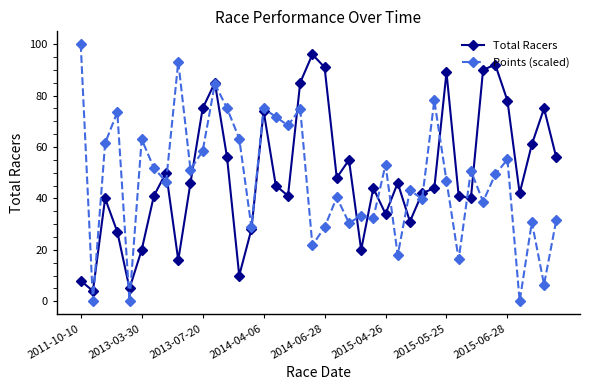

Which series has the widest spread of values?

Points (scaled)